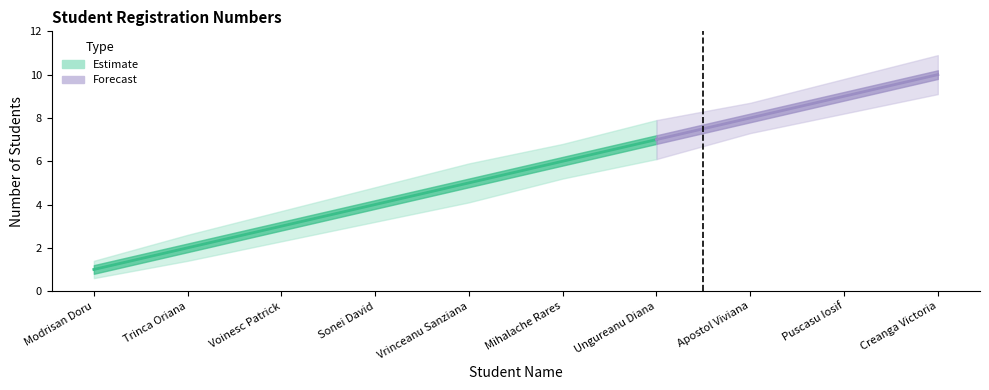

List the labels in order of value, smallest first.

Modrisan Doru, Trinca Oriana, Voinesc Patrick, Sonei David, Vrinceanu Sanziana, Mihalache Rares, Ungureanu Diana, Apostol Viviana, Puscasu Iosif, Creanga Victoria